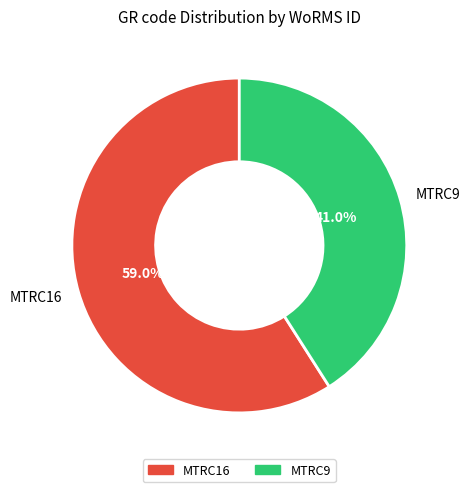

To the nearest percent, what percentage of the pie is MTRC9?

41%